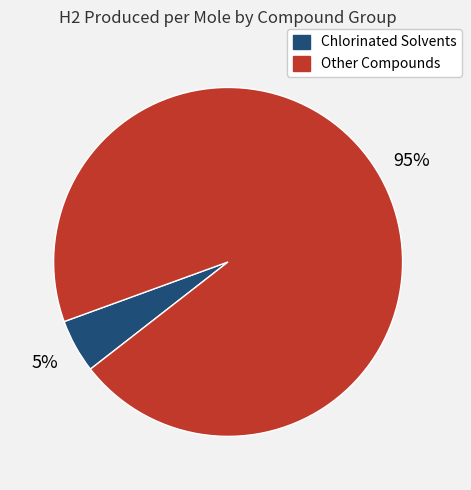

Rank the categories by value from highest to lowest.

Other Compounds, Chlorinated Solvents